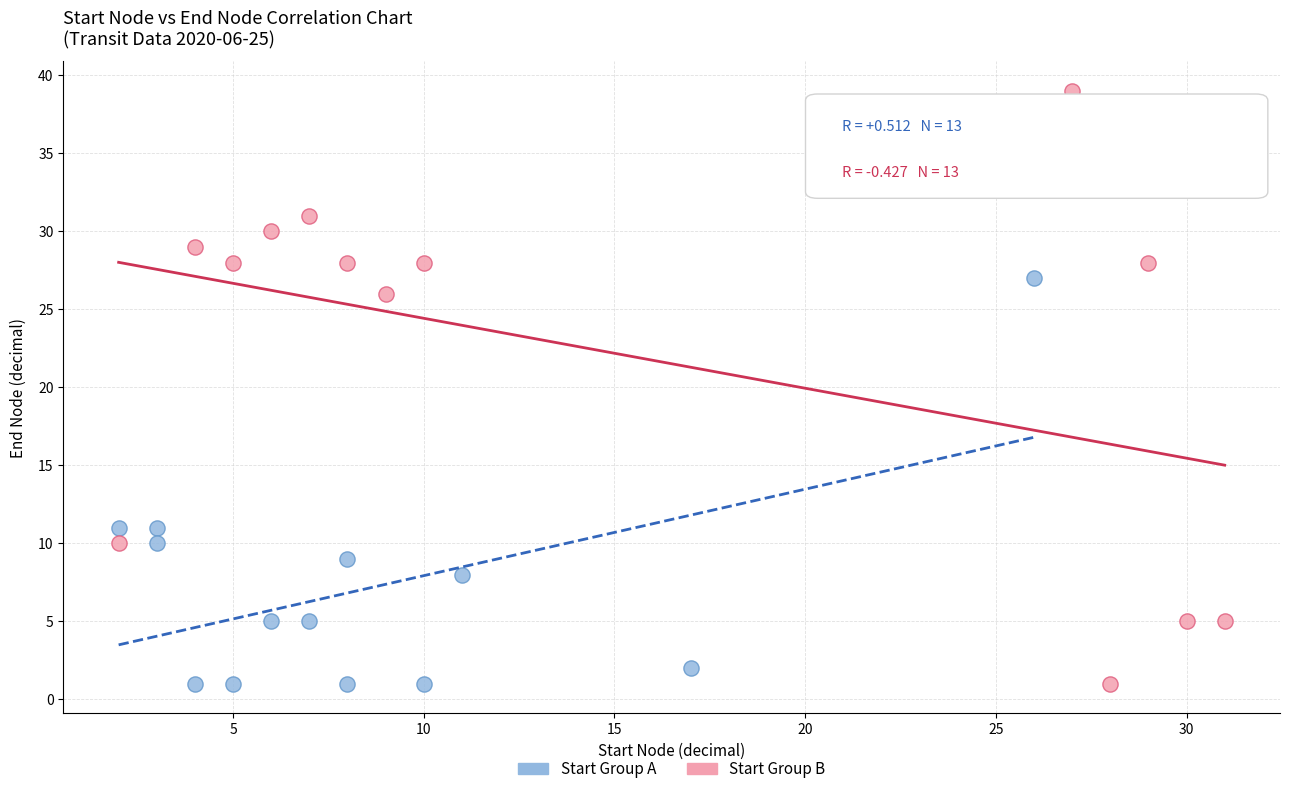

Which series contains the highest Y value?

Start Group B